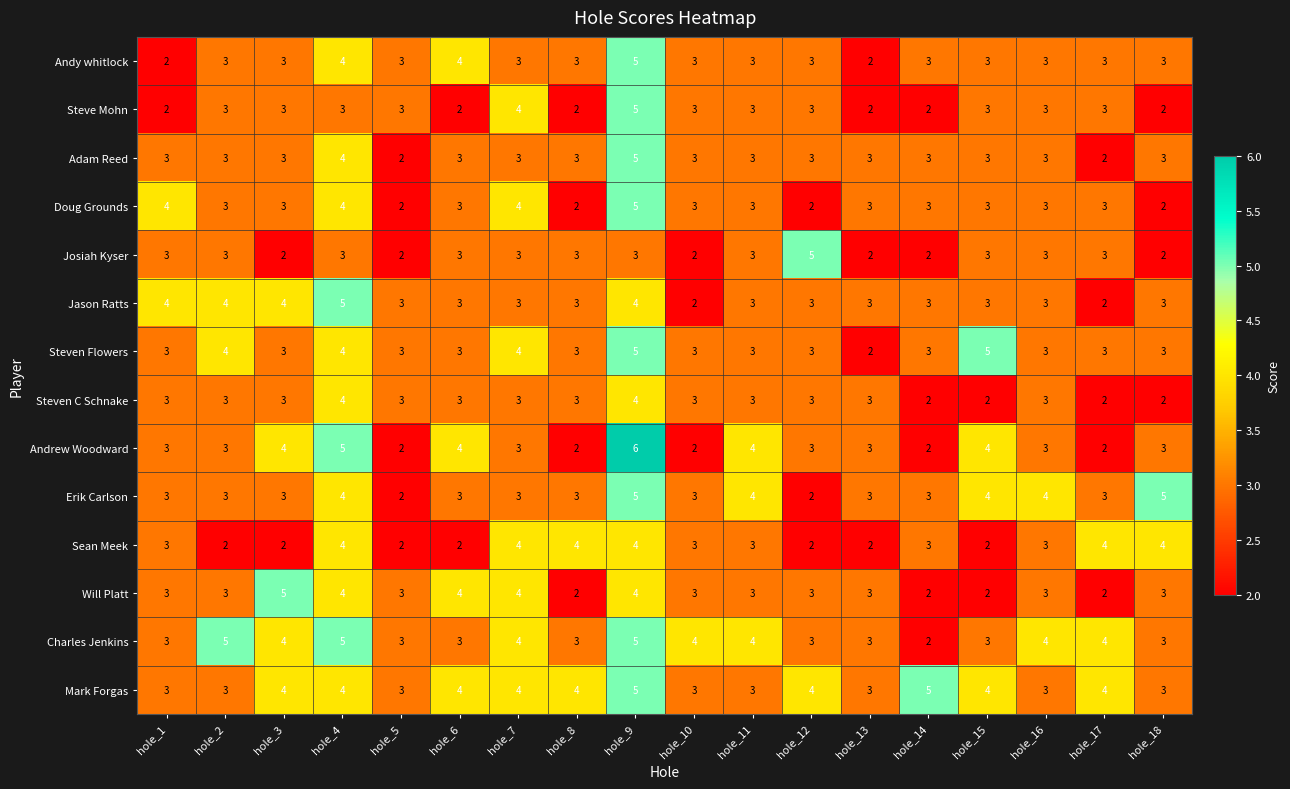

Where does the Charles Jenkins series first go above 4?

hole_2